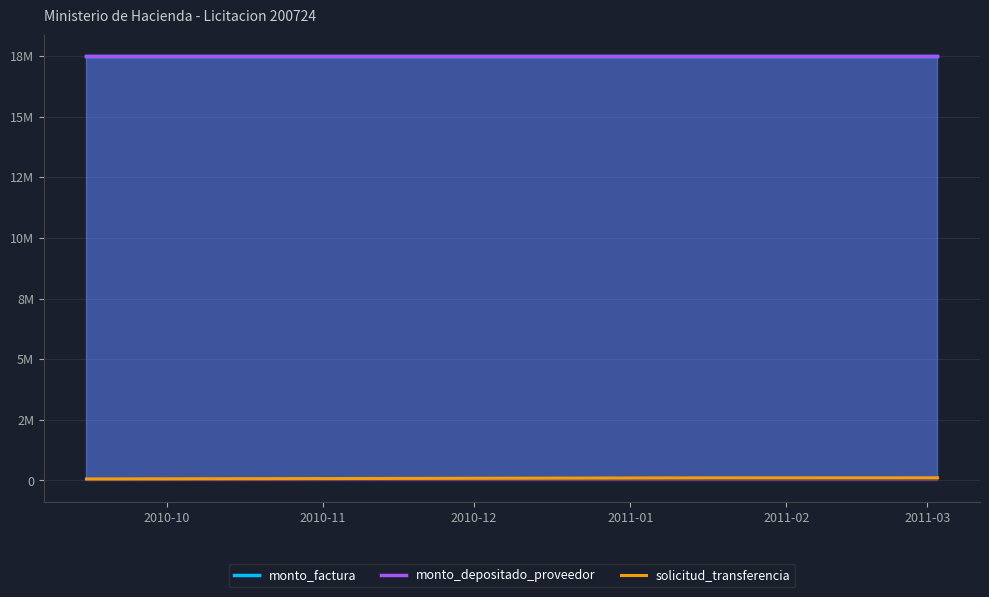

True or false: monto_depositado_proveedor and solicitud_transferencia intersect in this chart.

False